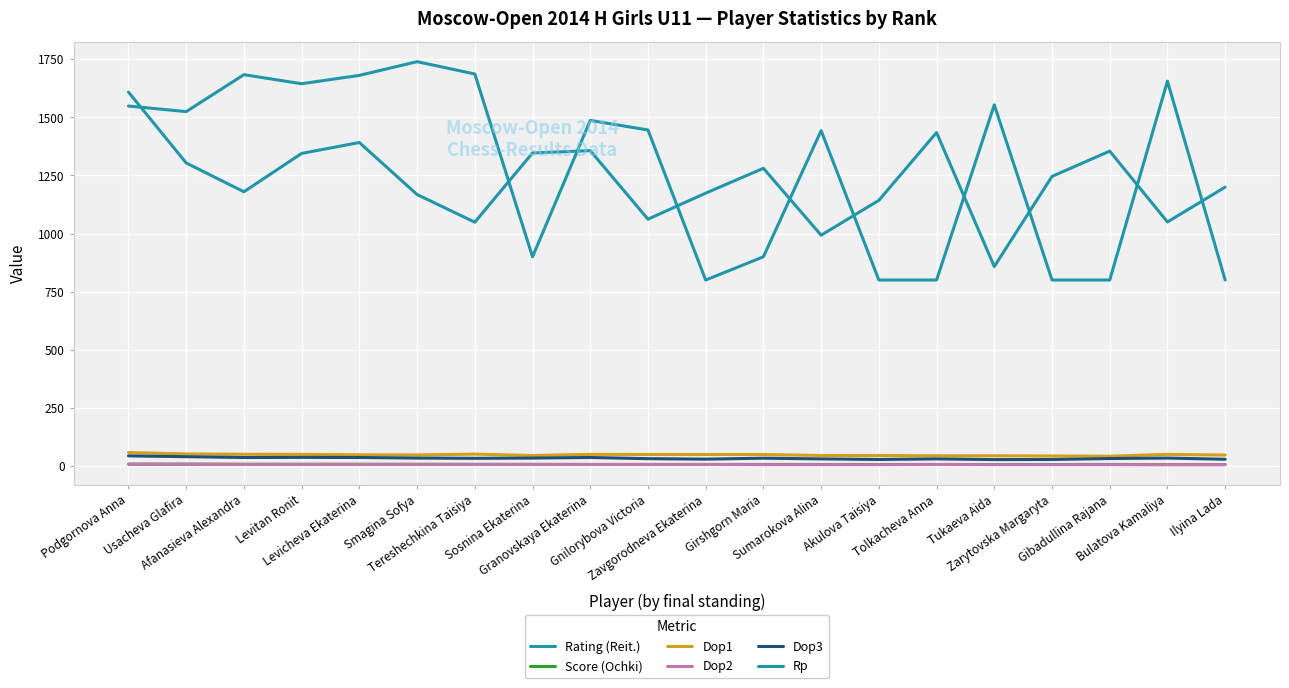

Where is the first local minimum for Dop3?

Afanasieva Alexandra